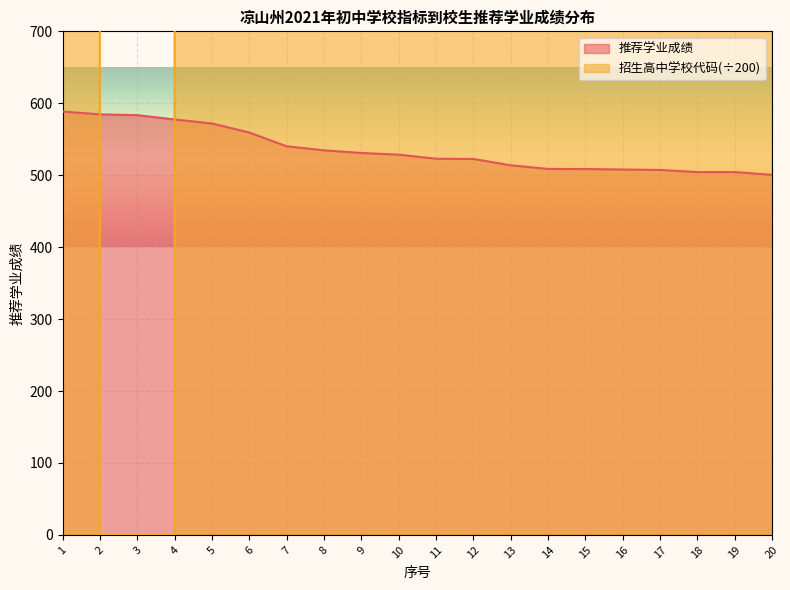

How many categories are shown in the chart?

20